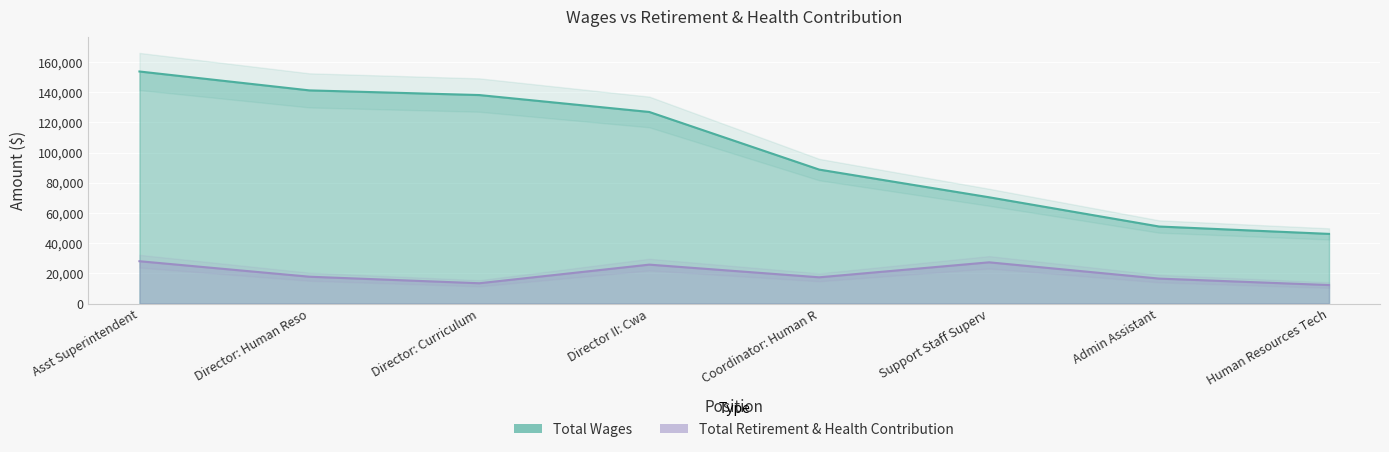

True or false: Total Wages has a value of 70438 at Support Staff Superv.

True